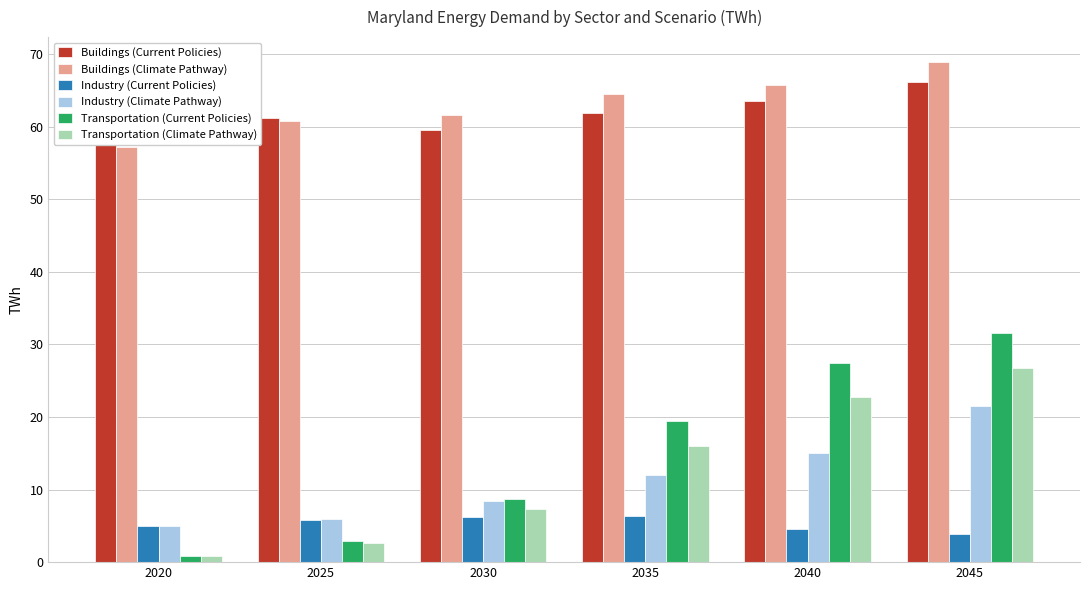

Which category has the highest value across all series?

2045